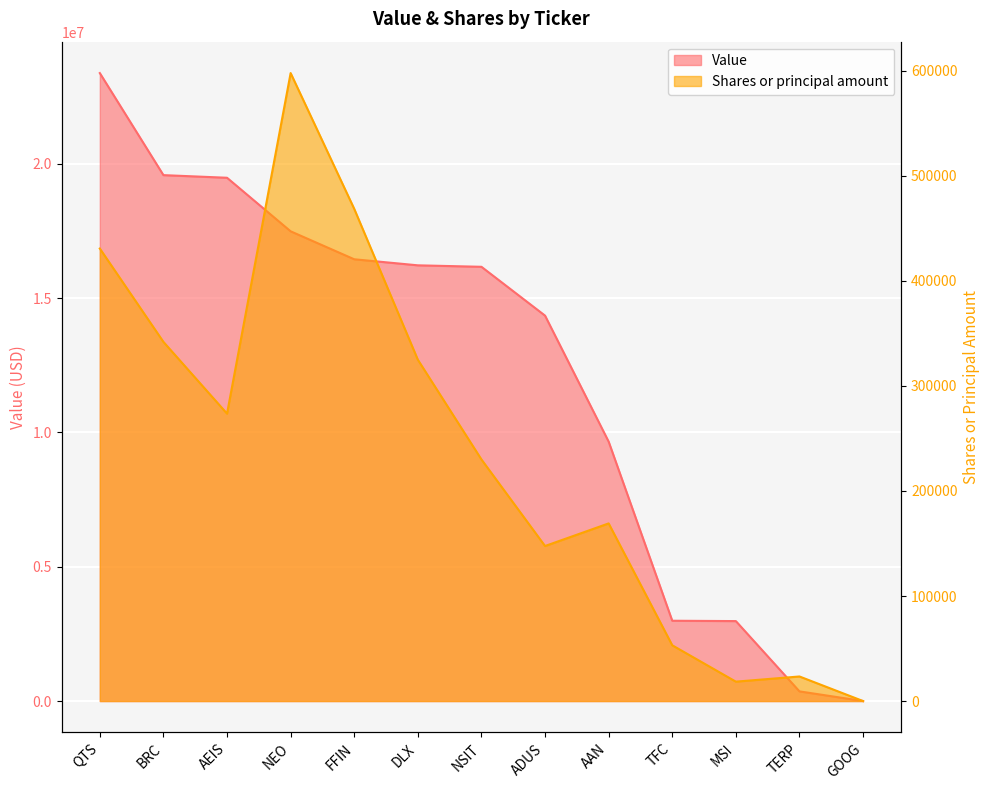

True or false: Value has a value of 16223000 at DLX.

True